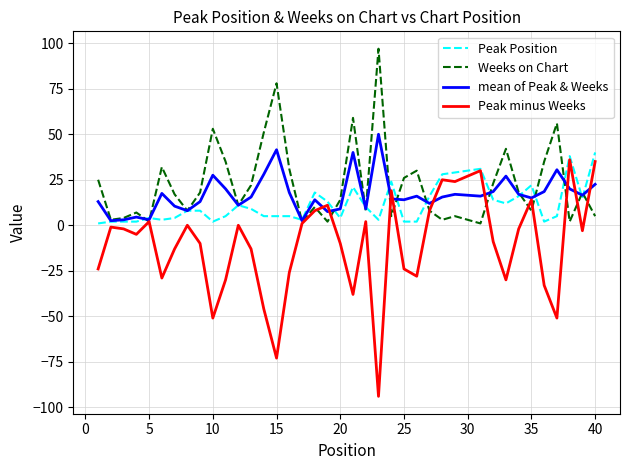

How many interior local peaks does the Weeks on Chart series have?

12